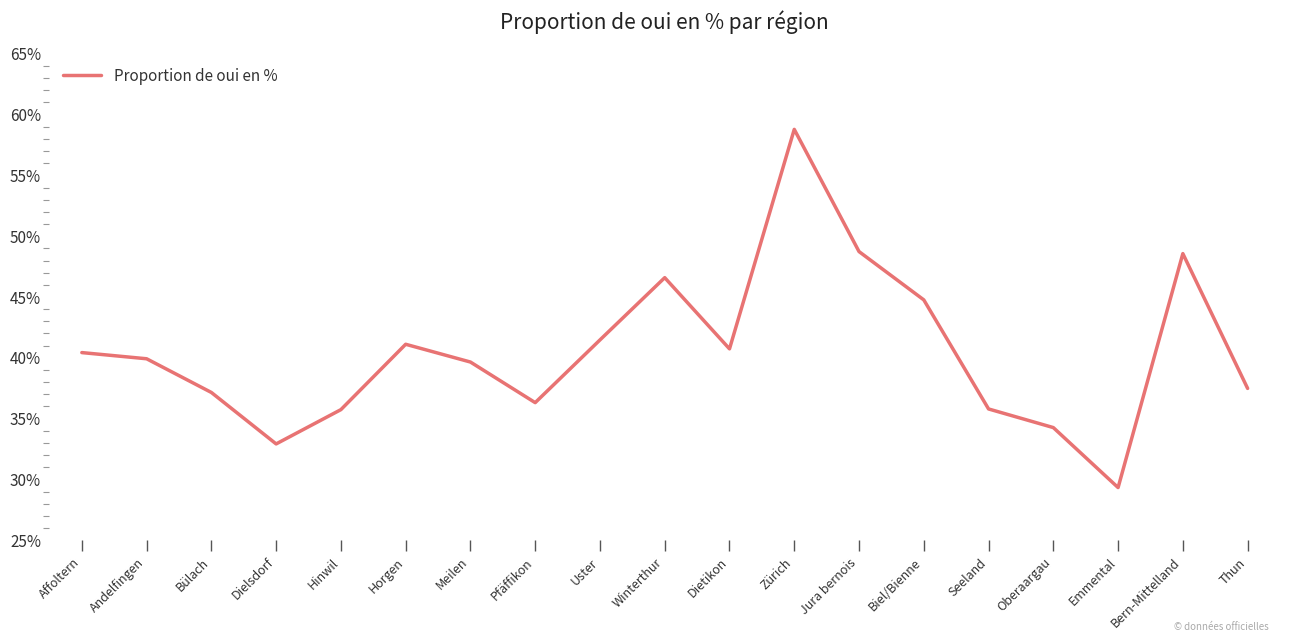

What is the difference between the maximum and minimum values?

29.5